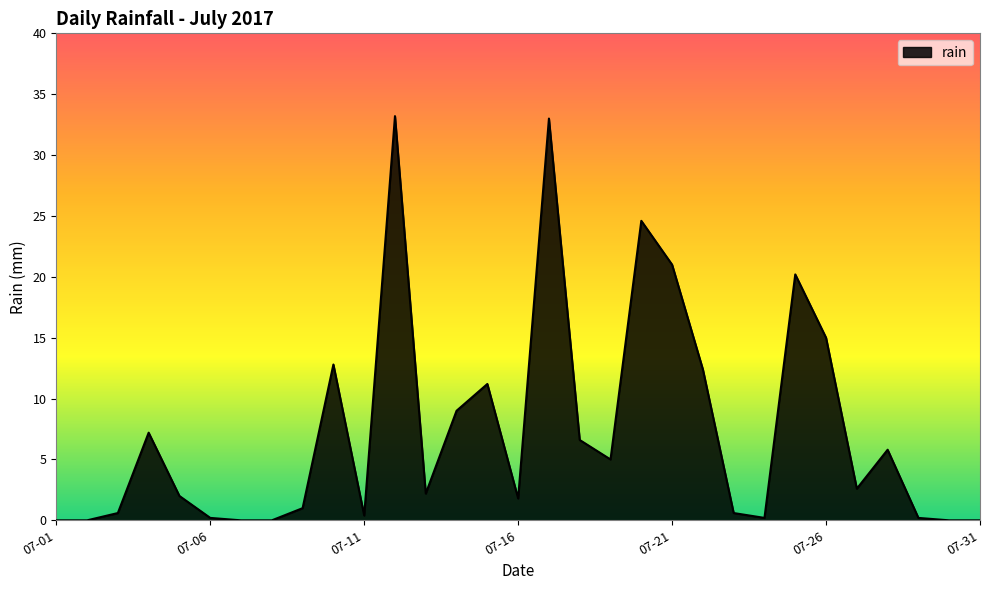

What is the difference between the maximum and minimum values?

33.2